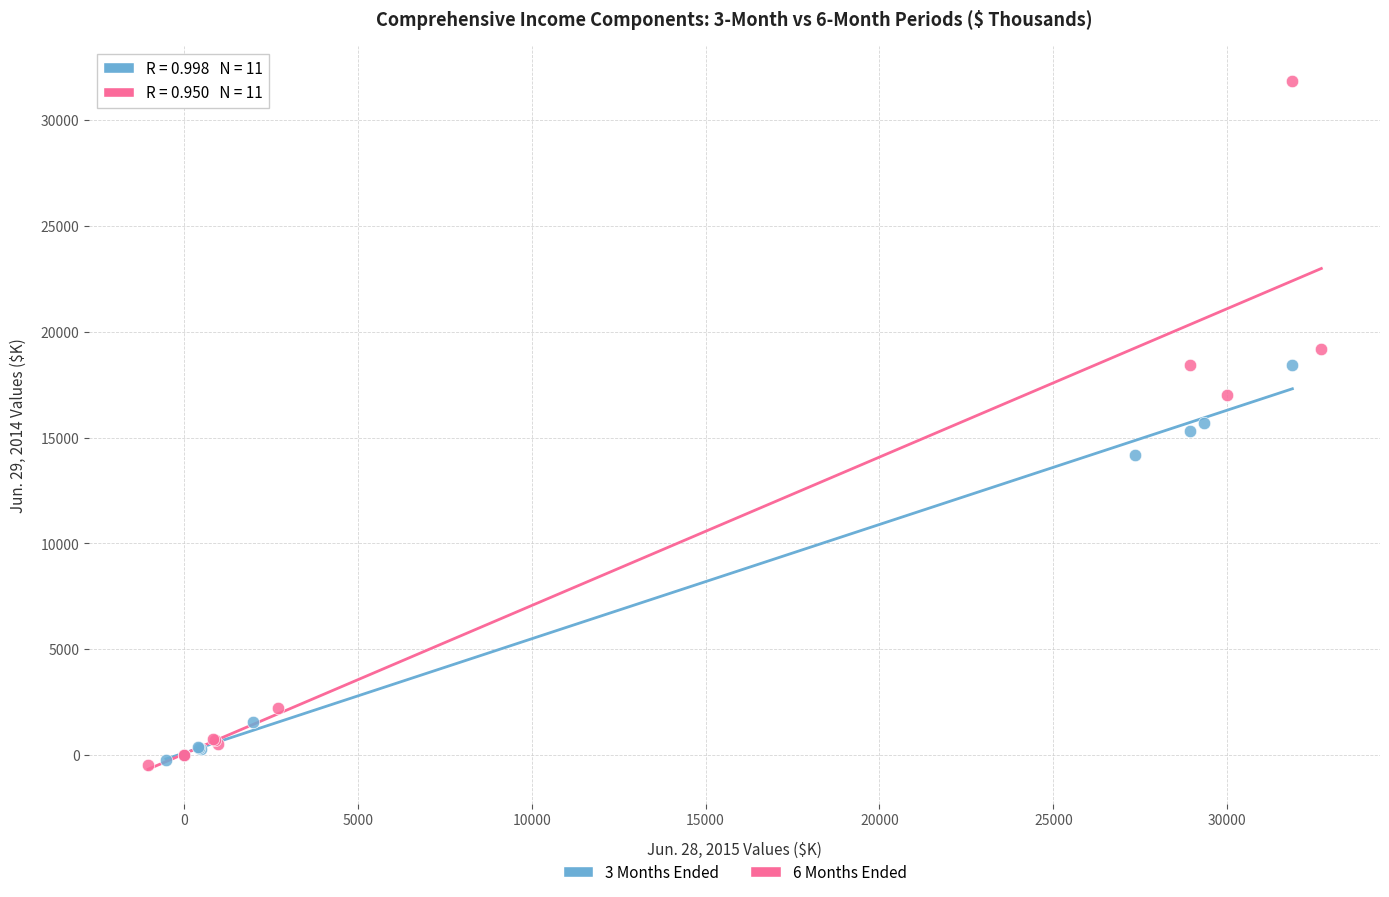

Which series contains the highest Y value?

6 Months Ended